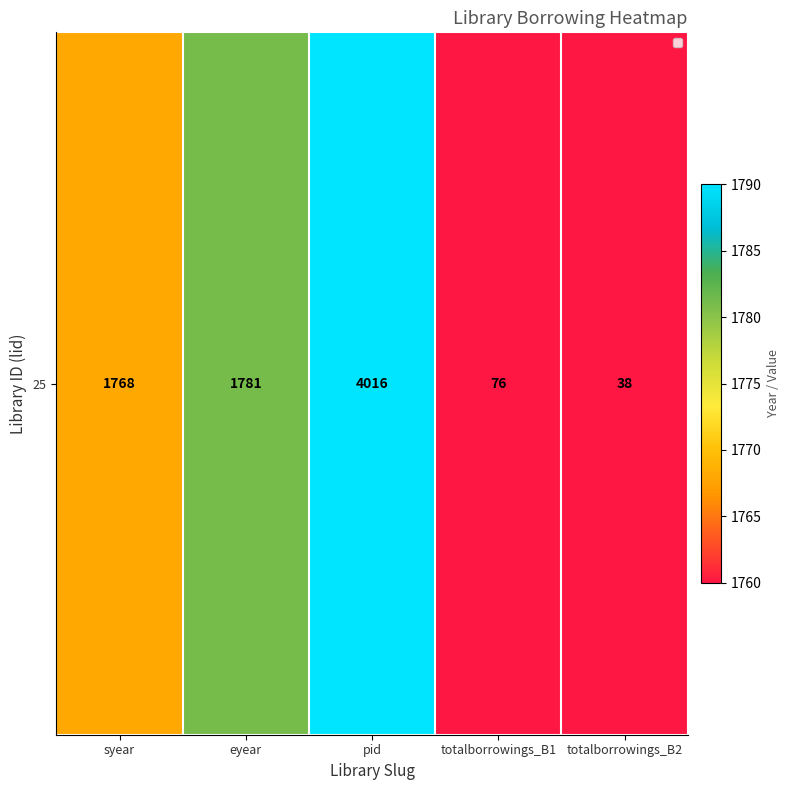

What is the sum of all values?

7679